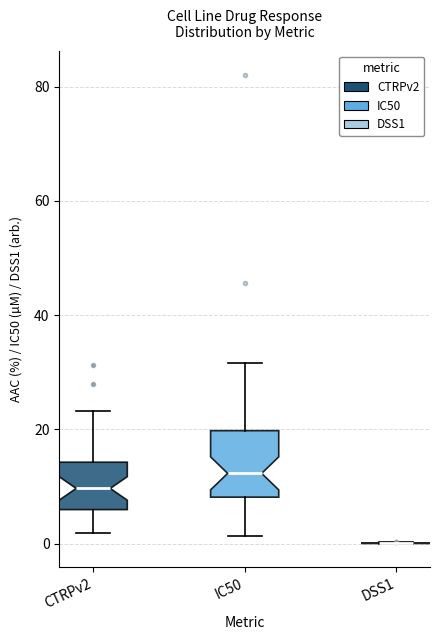

Comparing the boxes themselves (not the whiskers), which one is the tallest?

IC50